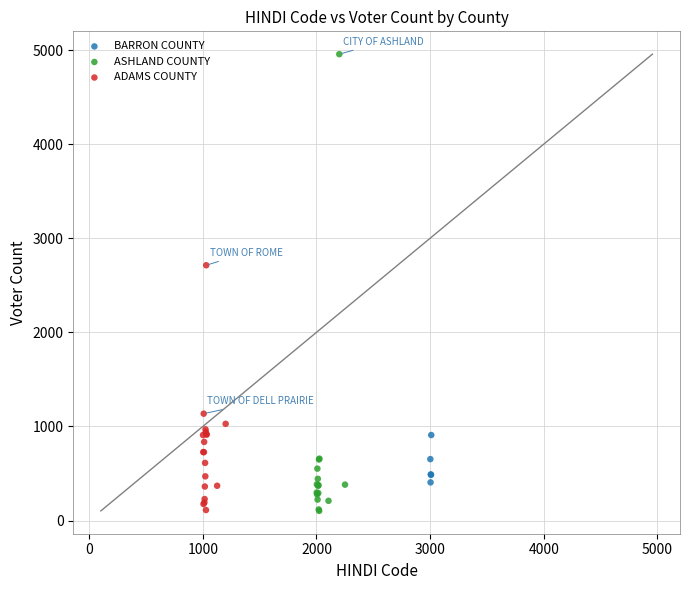

Which series has the largest Y range (max minus min)?

ASHLAND COUNTY